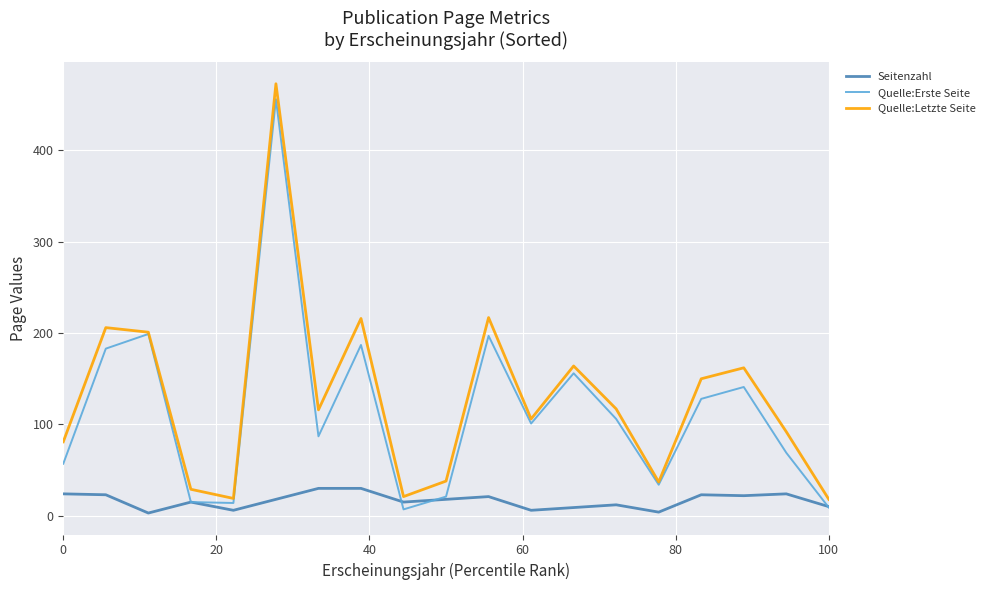

What is the difference between the second highest and minimum values in the Quelle:Letzte Seite series?

199